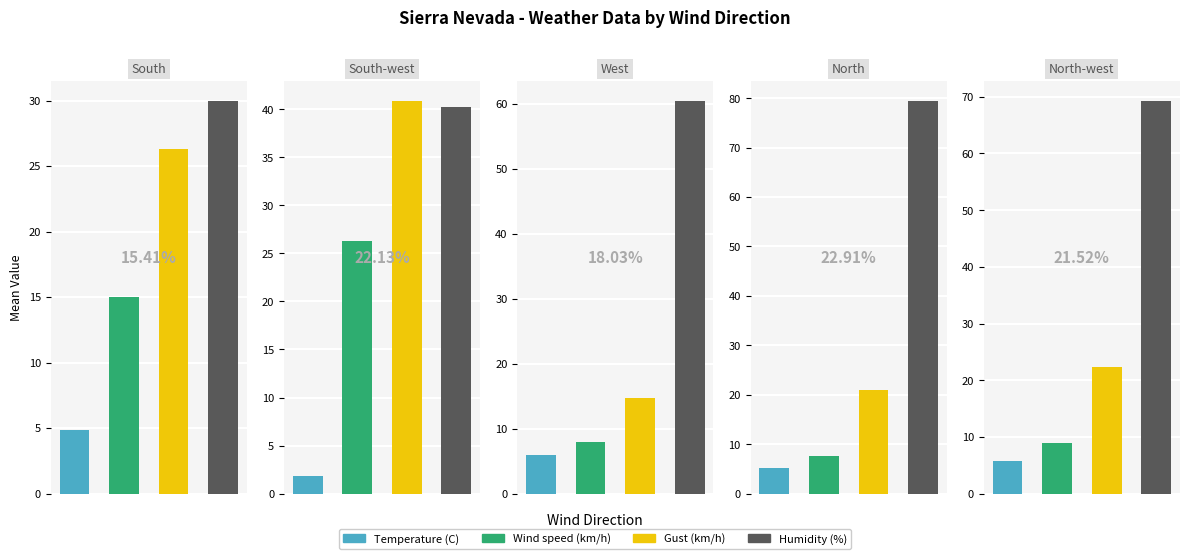

What are all the series names shown in the legend?

Temperature (C), Wind speed (km/h), Gust (km/h), Humidity (%)